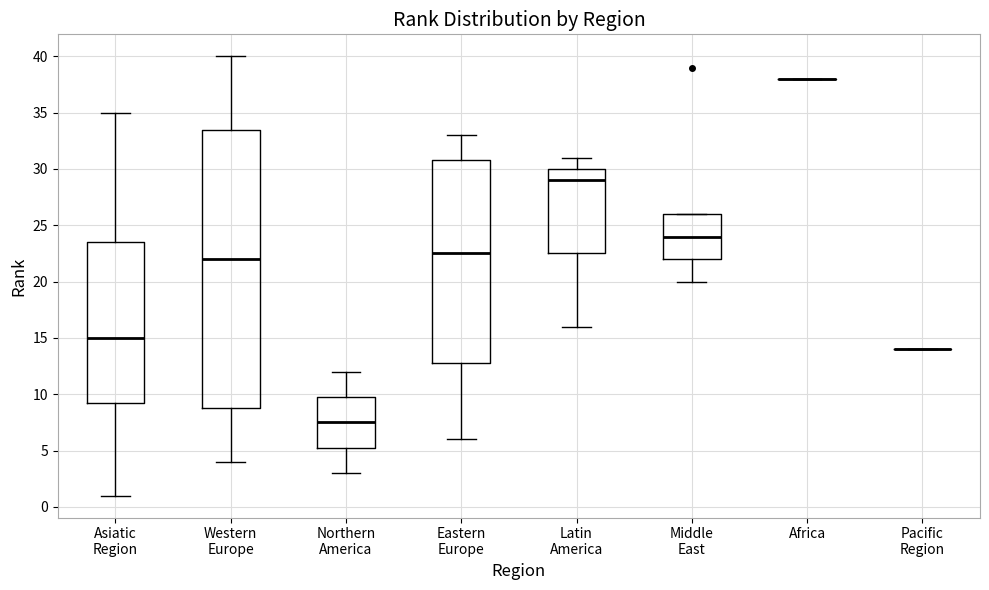

Reading left to right, transcribe this box plot: for each box, give where its median line is, the range the box spans, and where its two whiskers end, as read against the y-axis. The values are not printed on the chart, so give them approximately, as read against the axis.

Asiatic Region: median 15.0, box 9.5 to 23.5, whiskers 1.0 to 35.0
Western Europe: median 22.0, box 9.0 to 33.5, whiskers 4.0 to 40.0
Northern America: median 7.5, box 5.5 to 10.0, whiskers 3.0 to 12.0
Eastern Europe: median 22.5, box 13.0 to 31.0, whiskers 6.0 to 33.0
Latin America: median 29.0, box 22.5 to 30.0, whiskers 16.0 to 31.0
Middle East: median 24.0, box 22.0 to 26.0, whiskers 20.0 to 26.0
Africa: box collapsed to a line at 38.0, whiskers 38.0 to 38.0
Pacific Region: box collapsed to a line at 14.0, whiskers 14.0 to 14.0